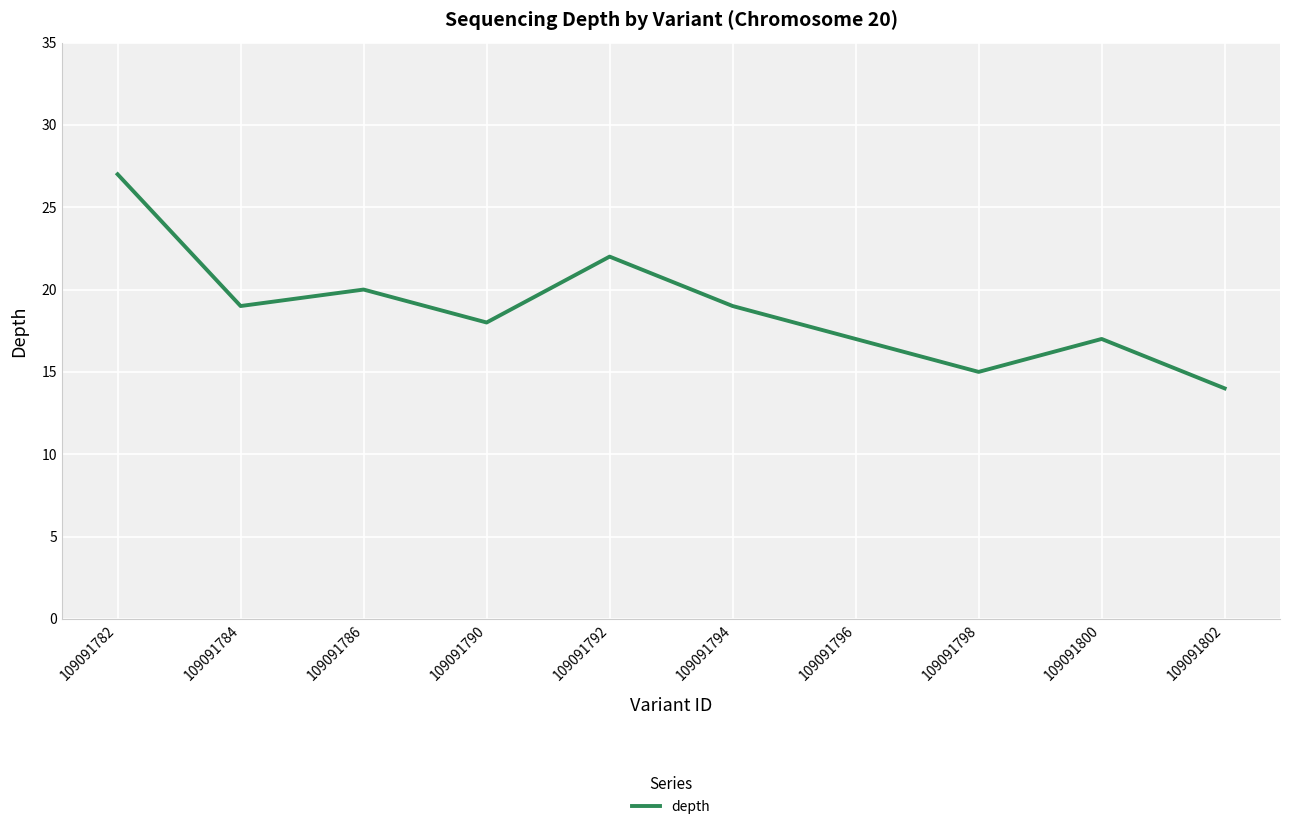

The chart shows a value of 24 at 109091802. True or false?

False